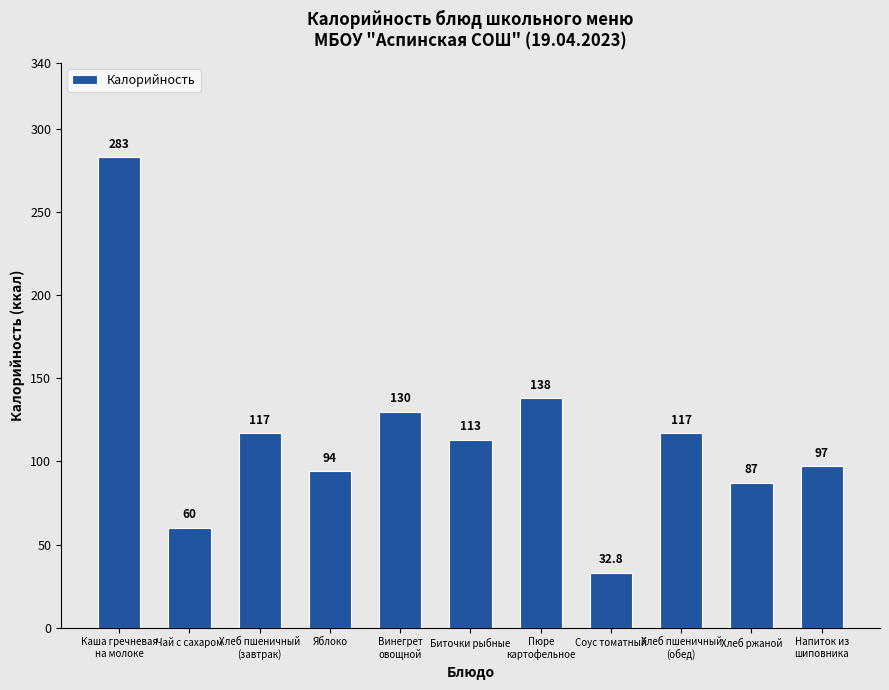

At which label does the data first exceed 113?

Каша гречневая
на молоке